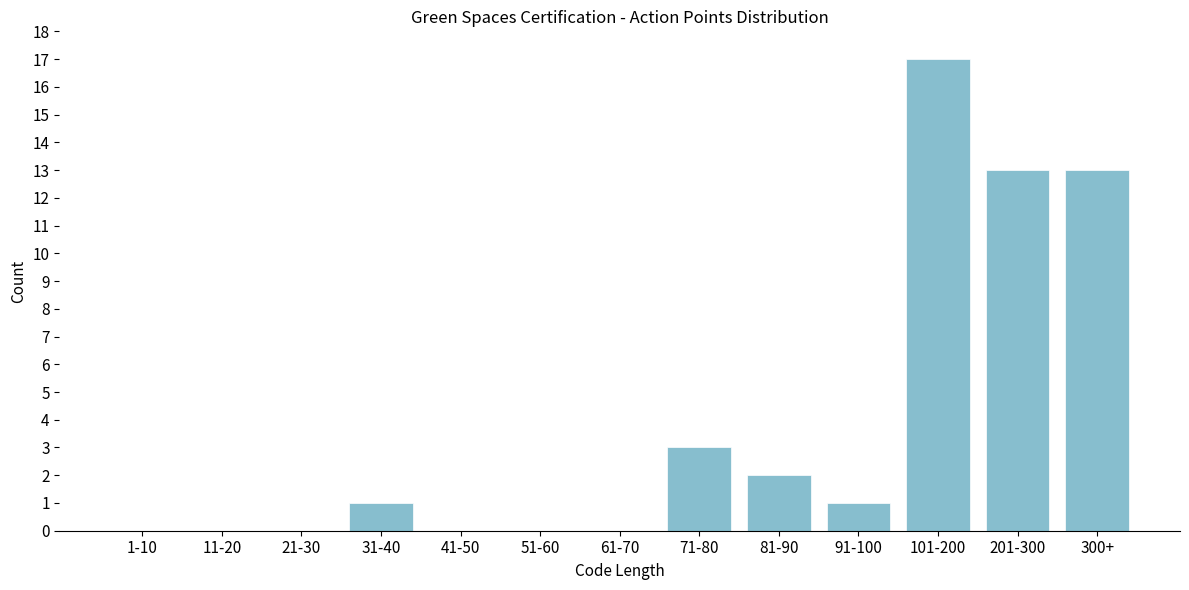

Reading right to left, list all the values displayed in this chart.

300+=13	201-300=13	101-200=17	91-100=1	81-90=2	71-80=3	61-70=0	51-60=0	41-50=0	31-40=1	21-30=0	11-20=0	1-10=0